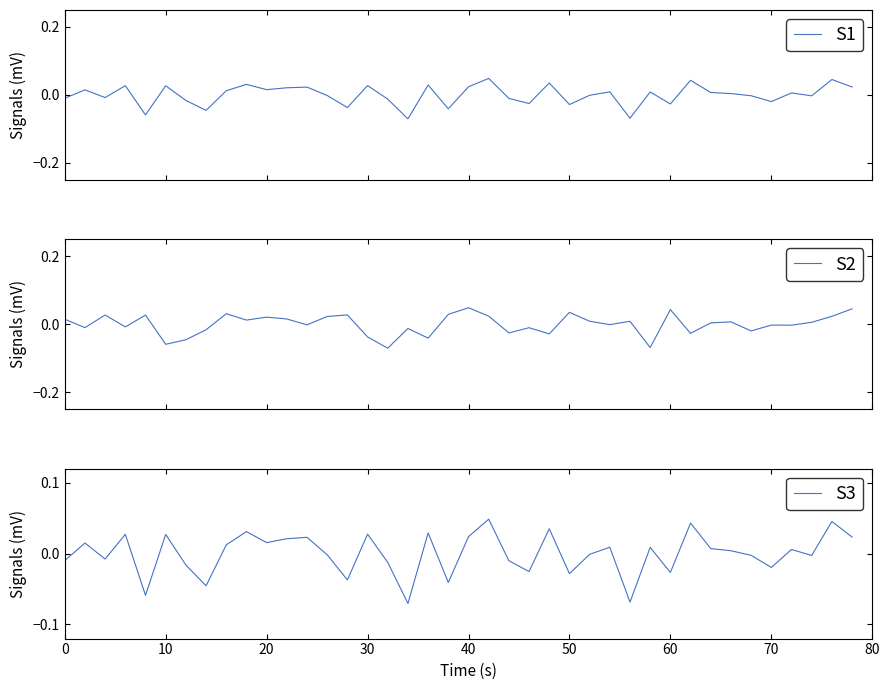

Rank the series at 11 from lowest to highest value.

S2, S1, S3